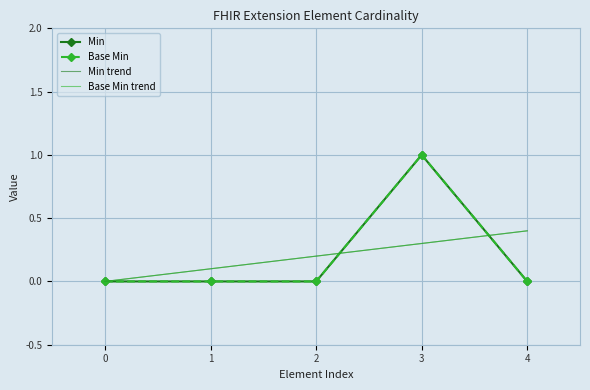

Is it true that Base Min equals 1.0 at 3?

True